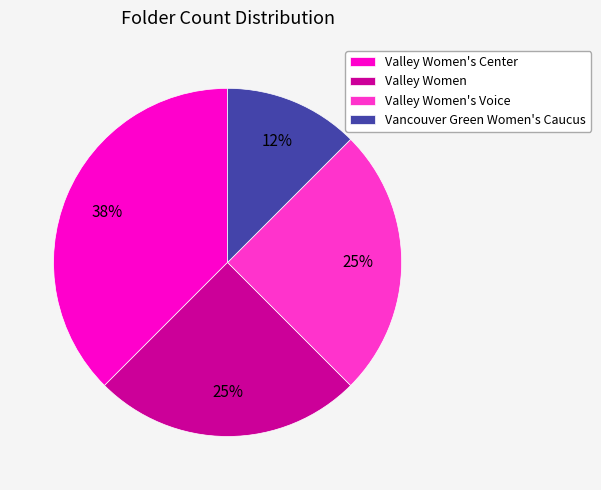

What is the largest slice in the pie chart?

Valley Women's Center